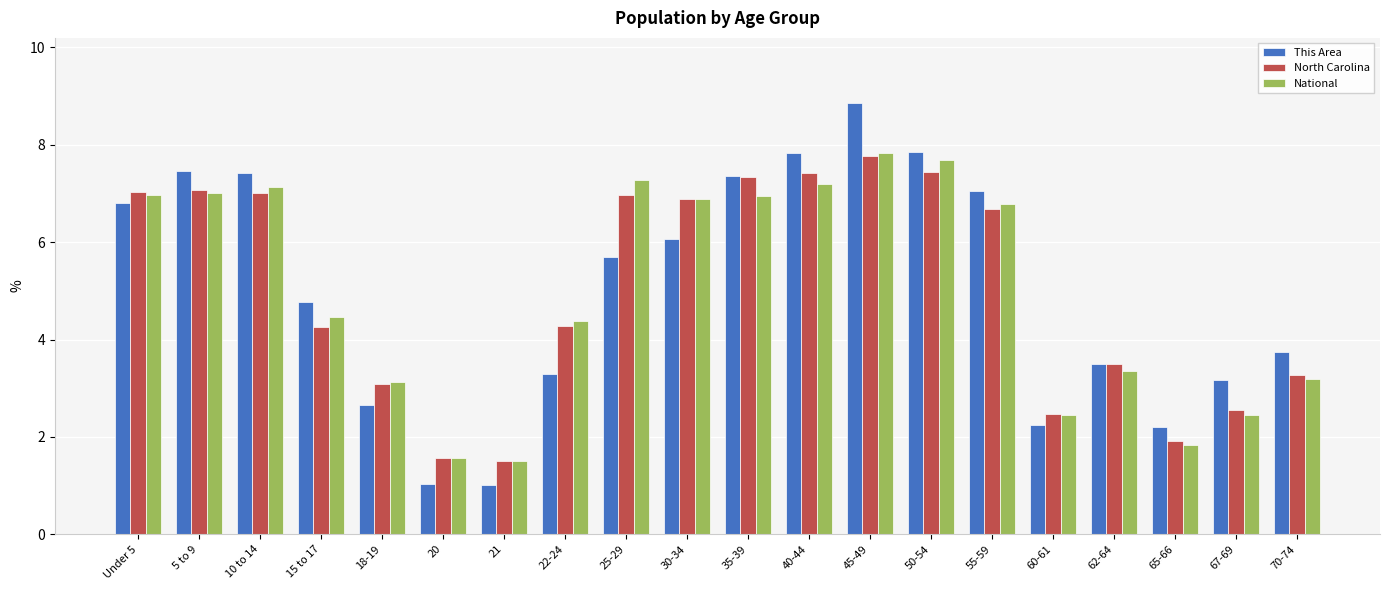

What are all the series names shown in the legend?

This Area, North Carolina, National